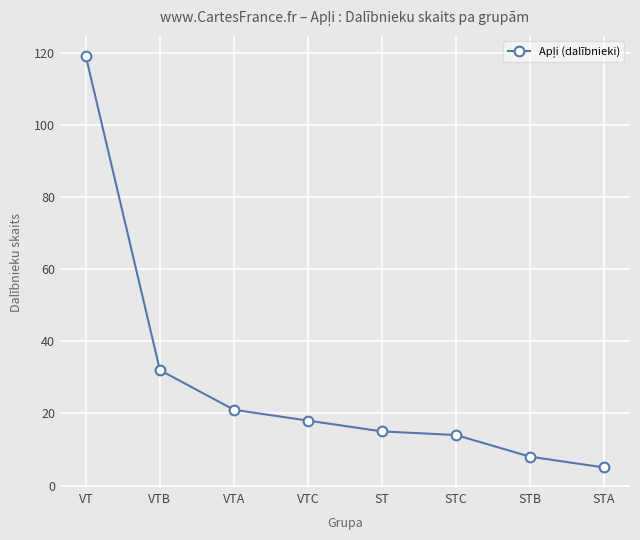

Does the chart display data point markers on the line(s)?

Yes